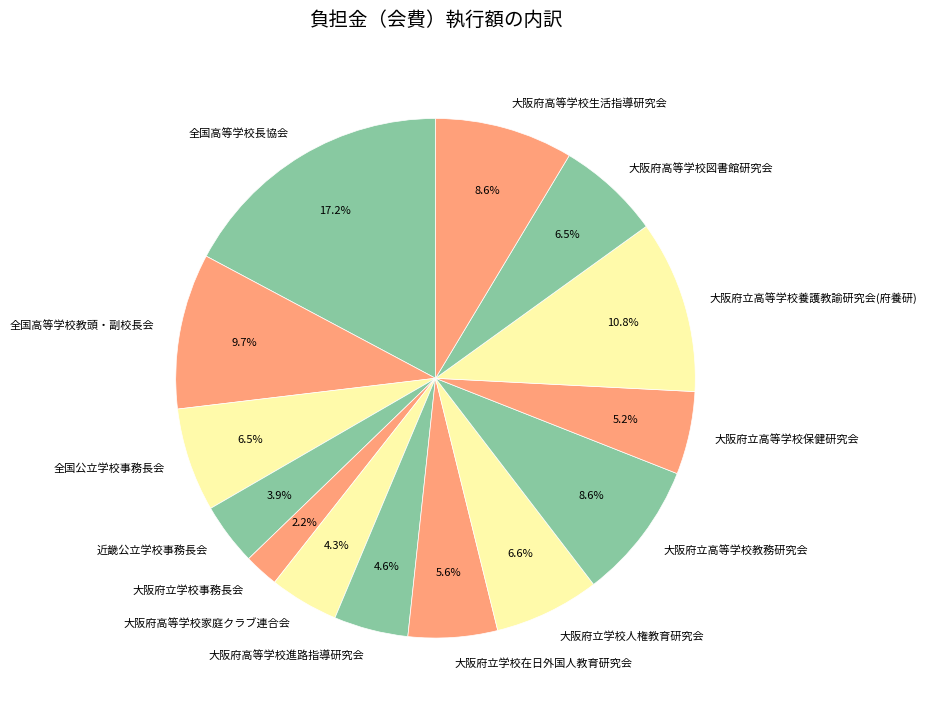

Does 近畿公立学校事務長会 represent more than half of the total?

No